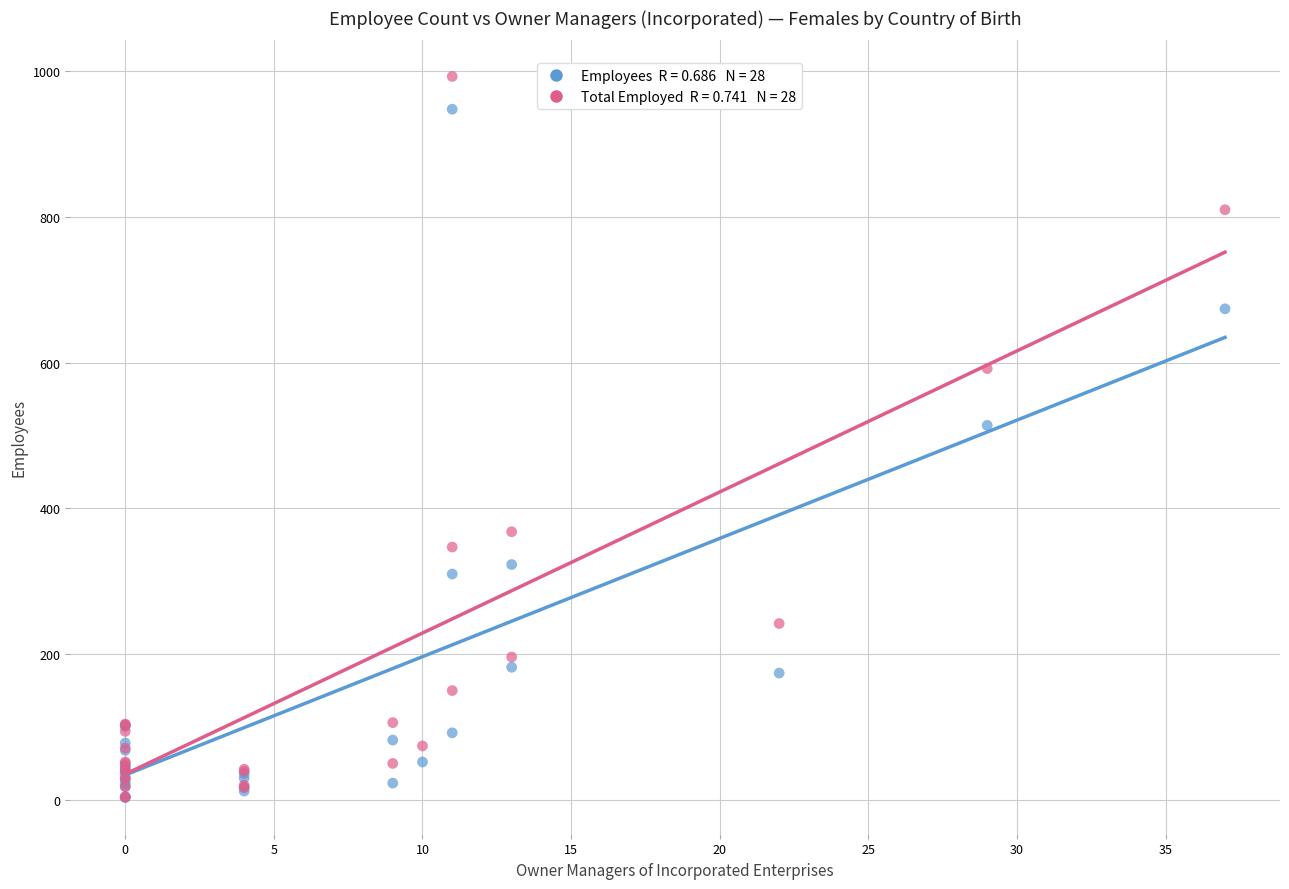

Across all series, what Y value is closest to 498?

514